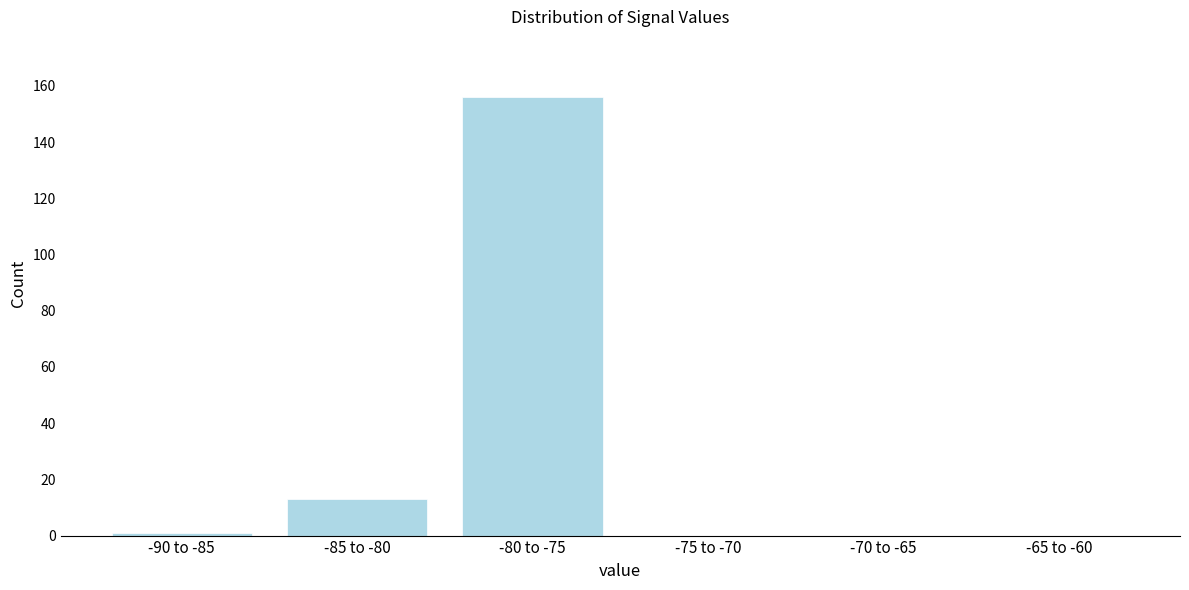

Reading right to left, extract all data points from this chart.

-65 to -60=0	-70 to -65=0	-75 to -70=0	-80 to -75=156	-85 to -80=13	-90 to -85=1